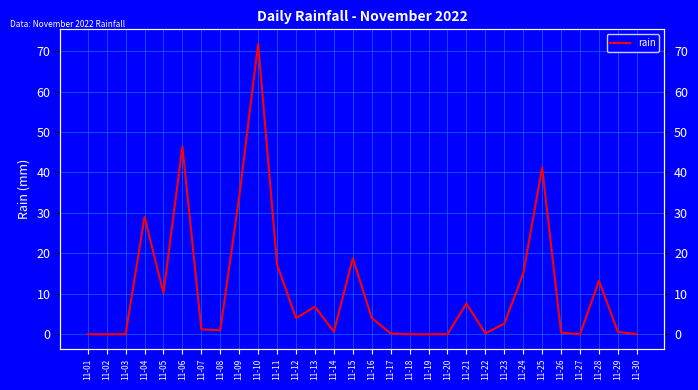

List the labels in order of value, largest first.

11-10, 11-06, 11-25, 11-09, 11-04, 11-15, 11-11, 11-24, 11-28, 11-05, 11-21, 11-13, 11-12, 11-16, 11-23, 11-07, 11-08, 11-14, 11-29, 11-26, 11-17, 11-22, 11-01, 11-02, 11-03, 11-18, 11-19, 11-20, 11-27, 11-30